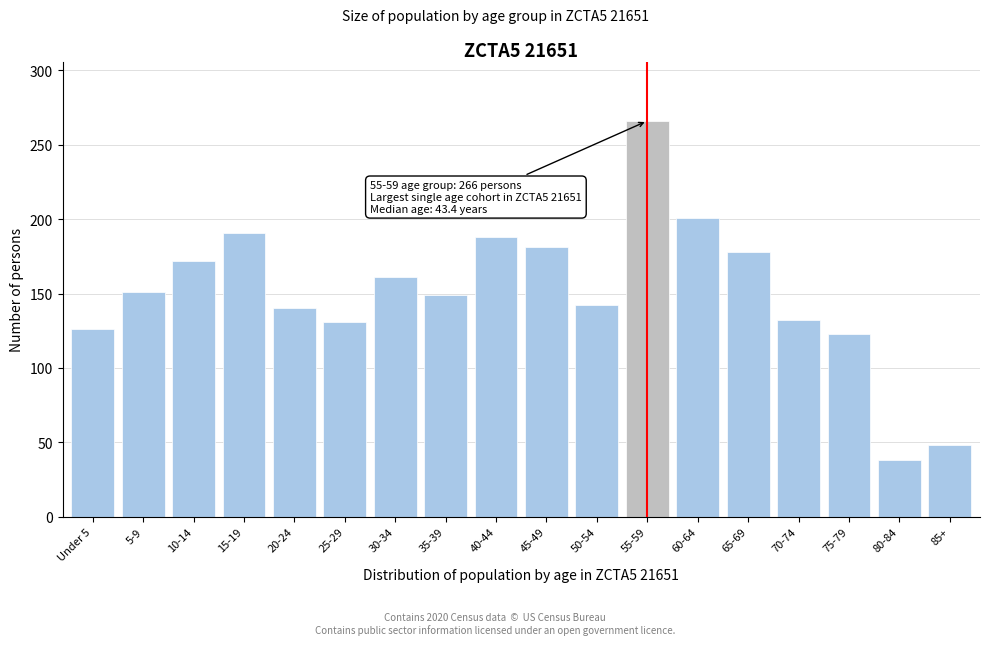

What is the label of the 8th bar from the right?

50-54